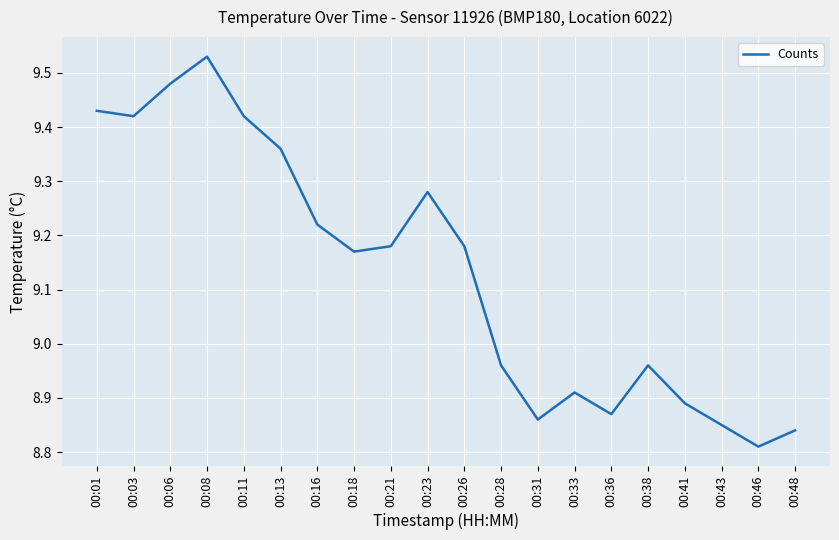

At which label does the data first exceed 9?

00:01